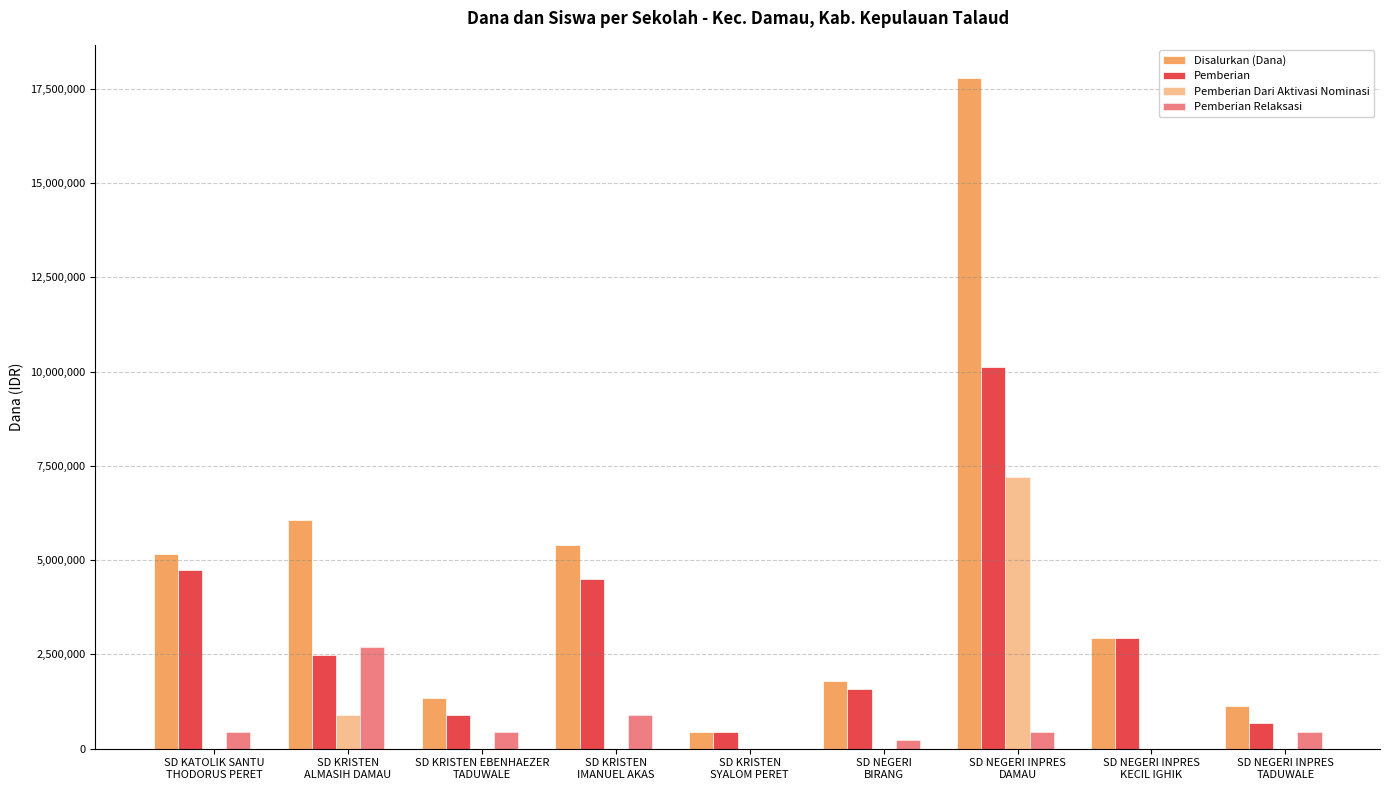

Is it true that Pemberian Relaksasi equals 1437724 at SD KRISTEN
IMANUEL AKAS?

False